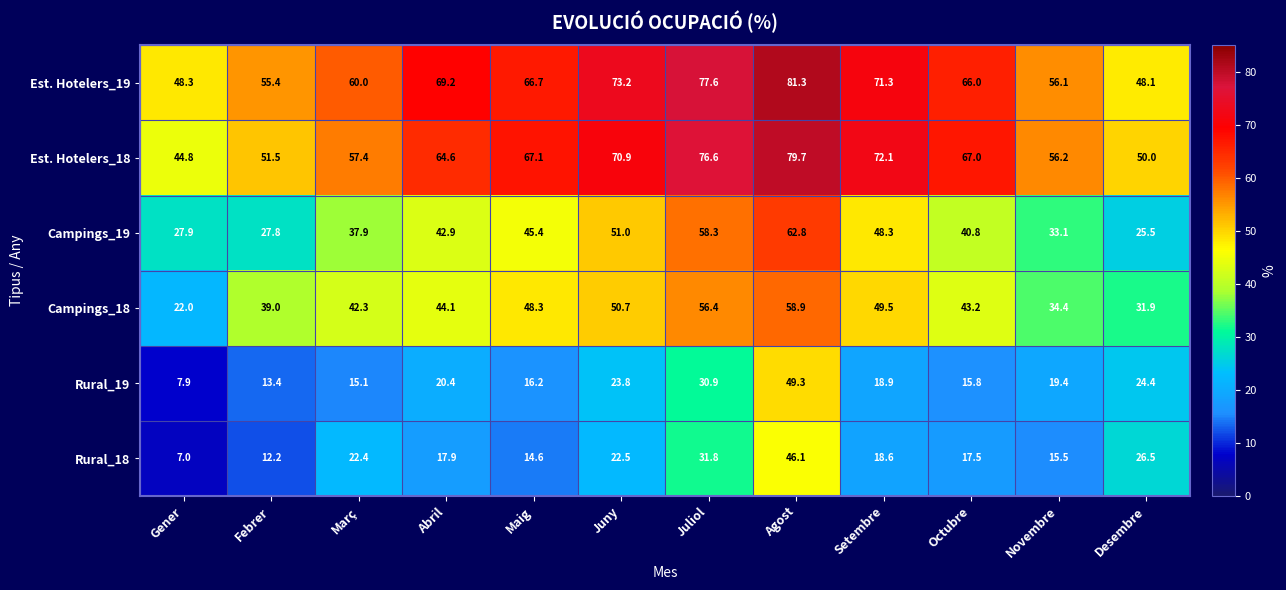

The Rural_18 series shows 22.4 at Març. True or false?

True